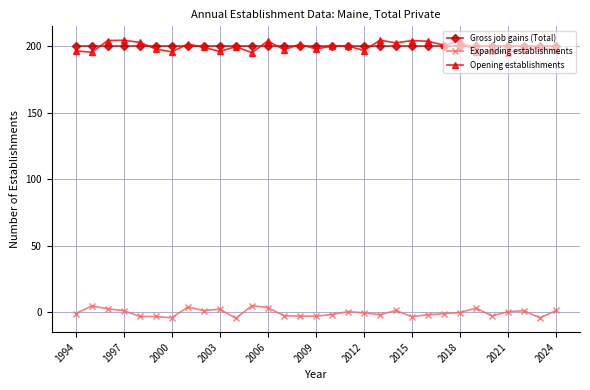

True or false: Opening establishments has more than 0 interior local peaks.

True